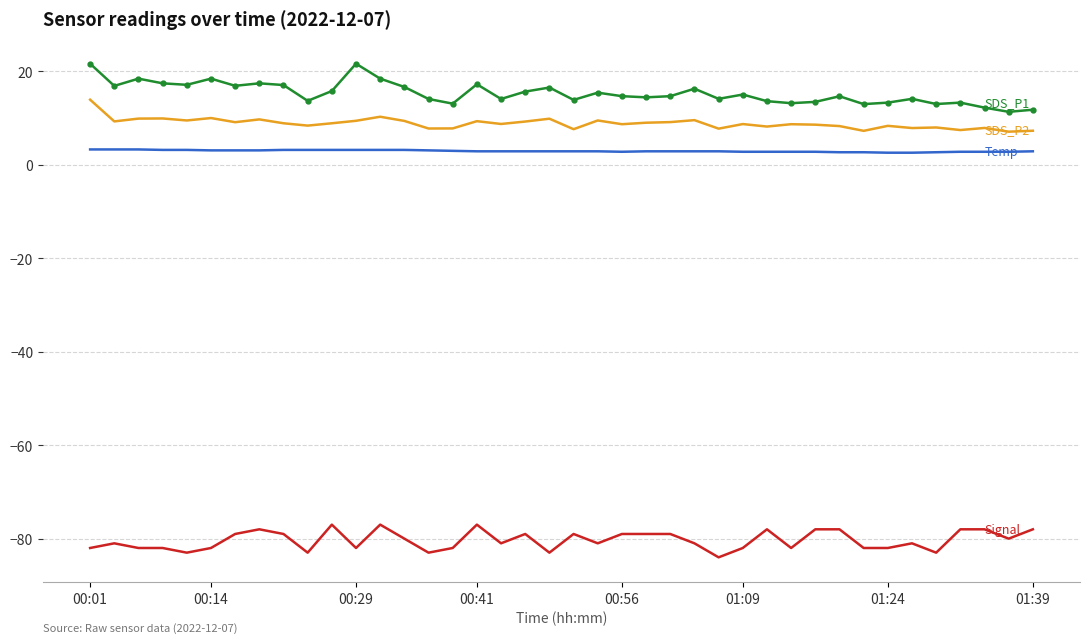

What is the minimum value shown in the chart?

-84.0